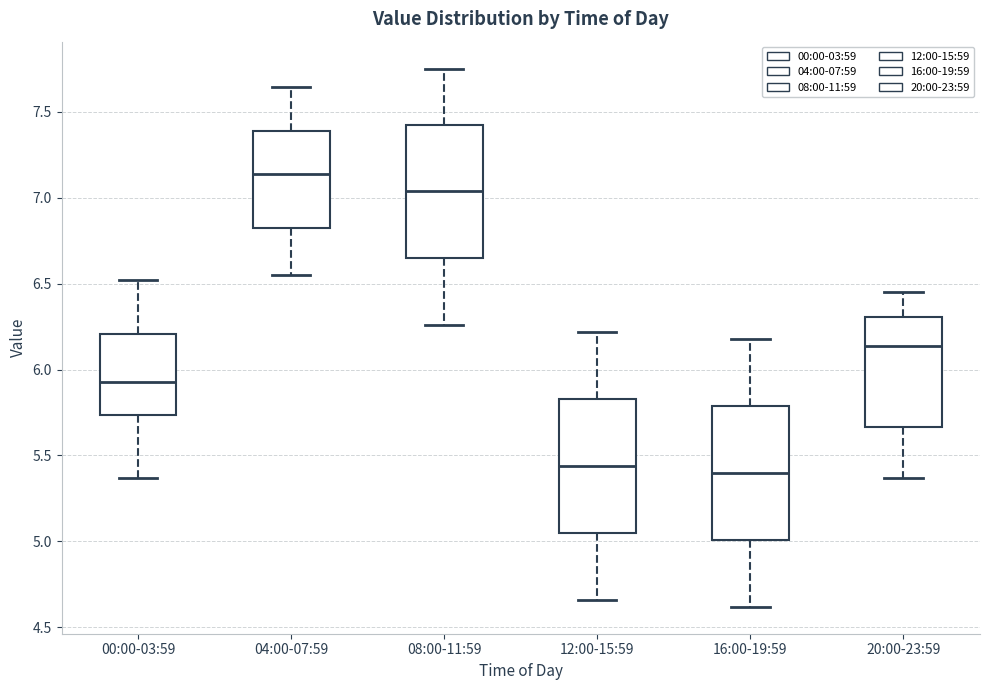

Reading left to right, transcribe this box plot: for each box, give where its median line is, the range the box spans, and where its two whiskers end, as read against the y-axis. The values are not printed on the chart, so give them approximately, as read against the axis.

00:00-03:59: median 5.95, box 5.75 to 6.20, whiskers 5.35 to 6.50
04:00-07:59: median 7.15, box 6.80 to 7.40, whiskers 6.55 to 7.65
08:00-11:59: median 7.05, box 6.65 to 7.40, whiskers 6.25 to 7.75
12:00-15:59: median 5.45, box 5.05 to 5.85, whiskers 4.65 to 6.20
16:00-19:59: median 5.40, box 5.00 to 5.80, whiskers 4.60 to 6.20
20:00-23:59: median 6.15, box 5.65 to 6.30, whiskers 5.35 to 6.45